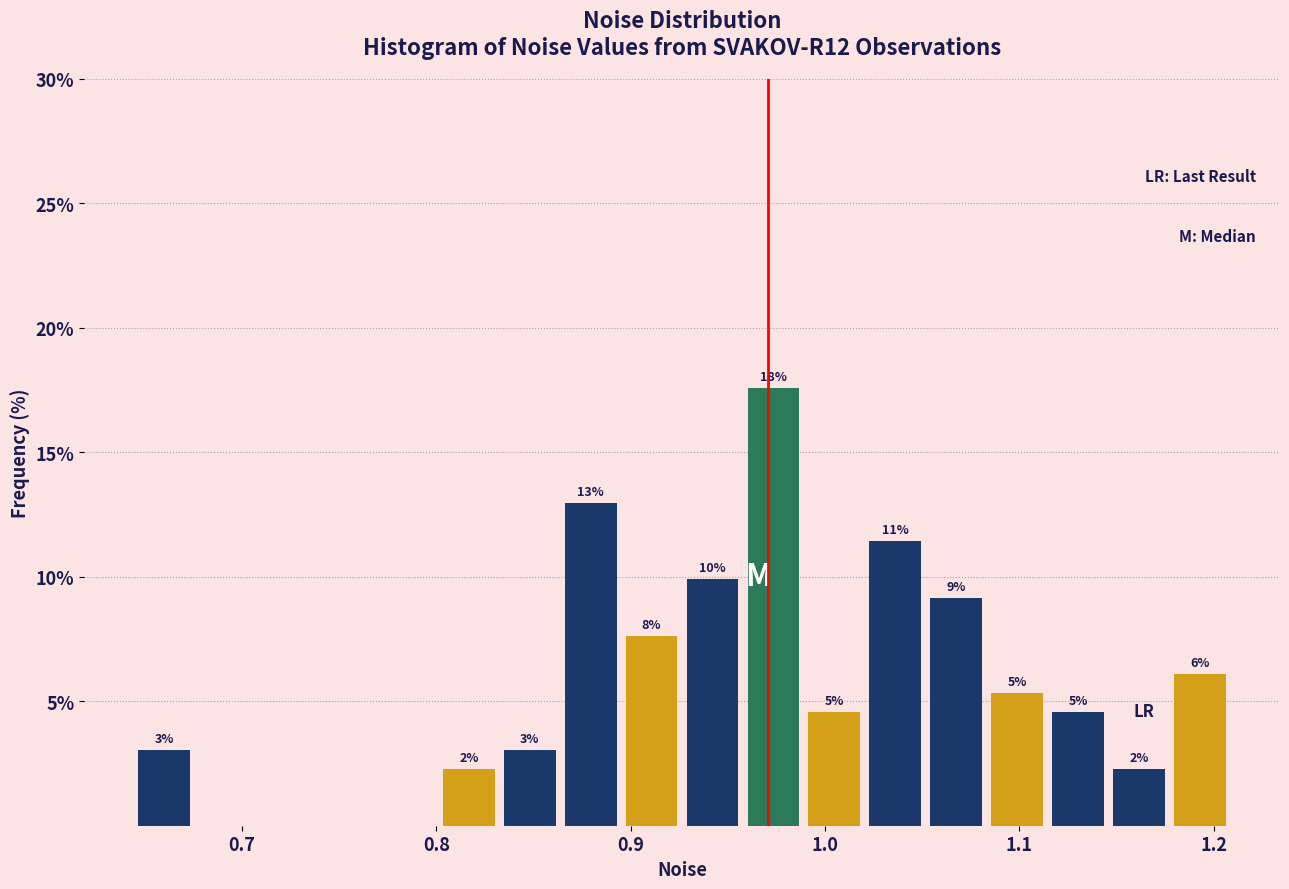

Read against the x-axis, roughly where is the centre of the tallest bar?

0.97